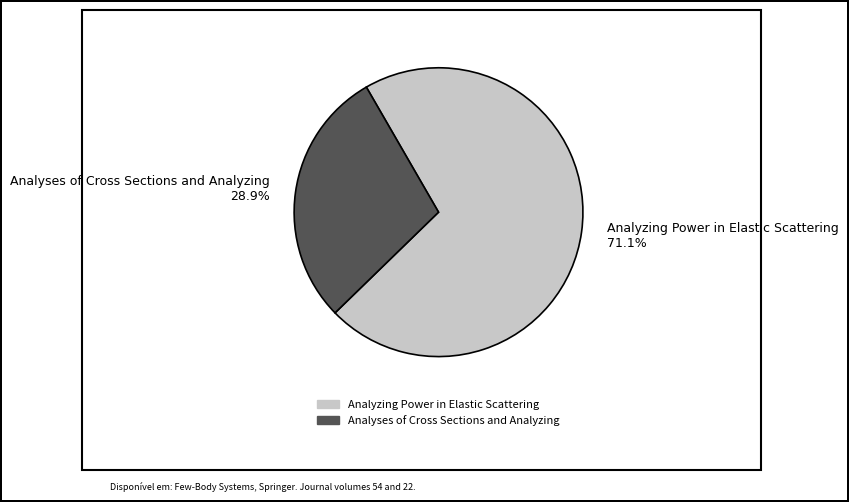

What percentage is the Analyzing Power in Elastic Scattering slice, to the nearest percent?

71%